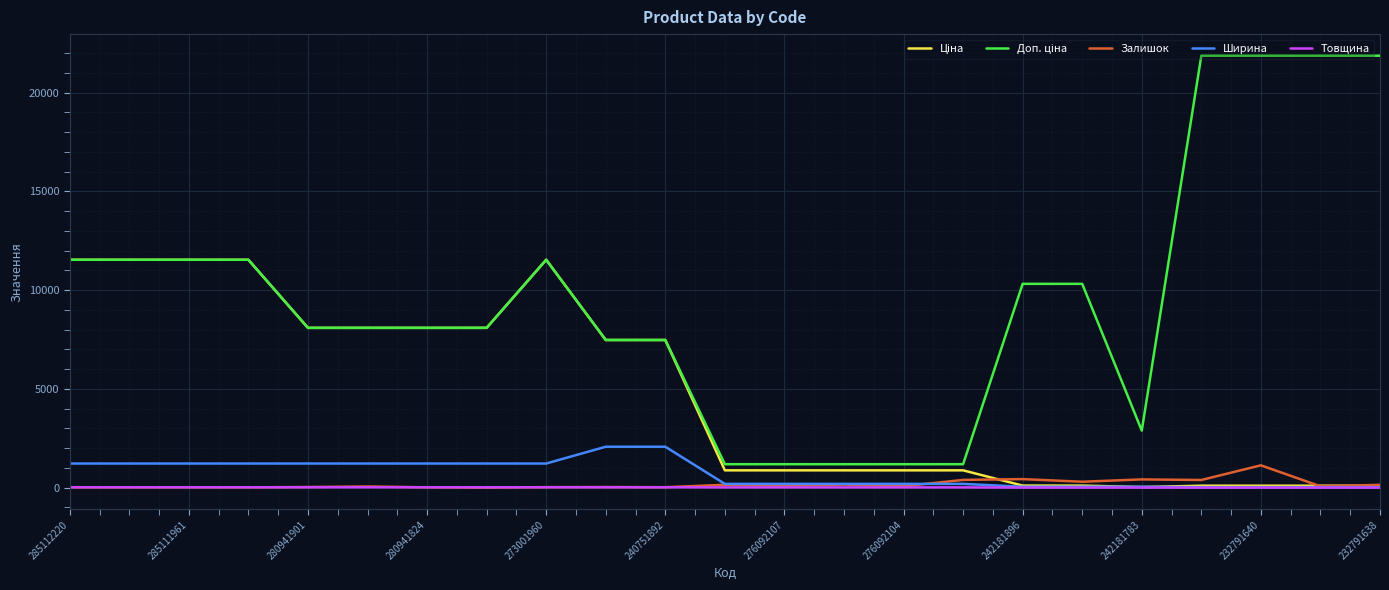

What is the greatest value displayed?

21867.8